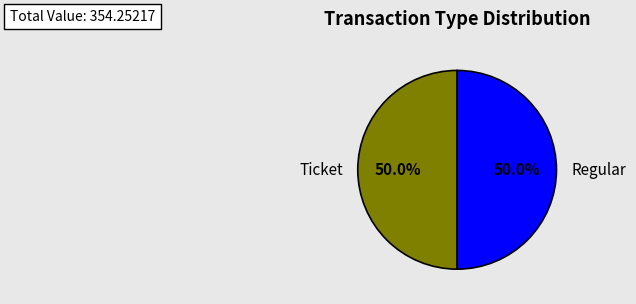

Combined, what portion of the pie is Regular and Ticket?

100.0%